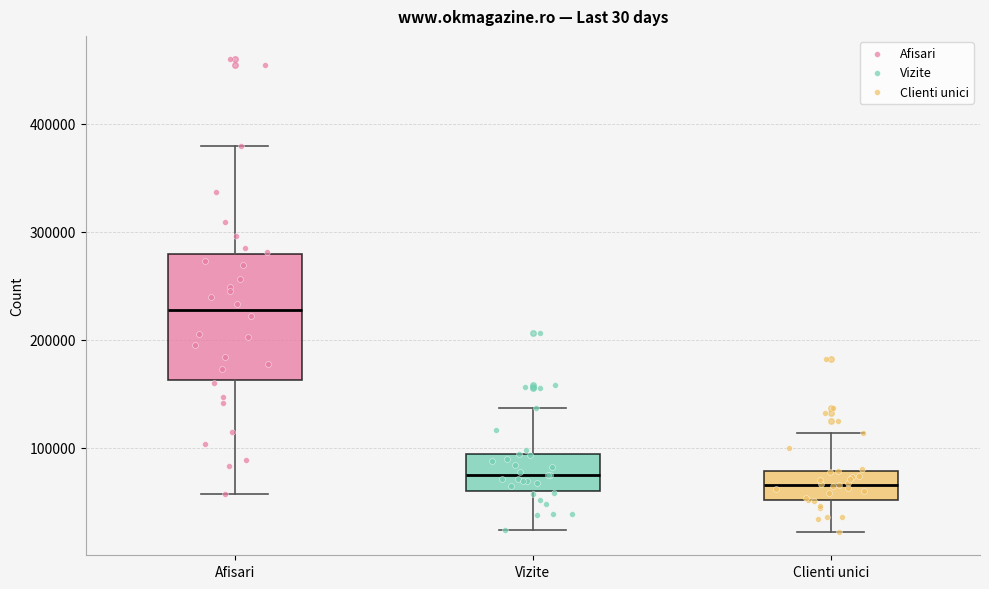

Reading left to right, transcribe this box plot: for each box, give where its median line is, the range the box spans, and where its two whiskers end, as read against the y-axis. The values are not printed on the chart, so give them approximately, as read against the axis.

Afisari: median 230000, box 160000 to 280000, whiskers 60000 to 380000
Vizite: median 80000, box 60000 to 90000, whiskers 20000 to 140000
Clienti unici: median 70000, box 50000 to 80000, whiskers 20000 to 110000